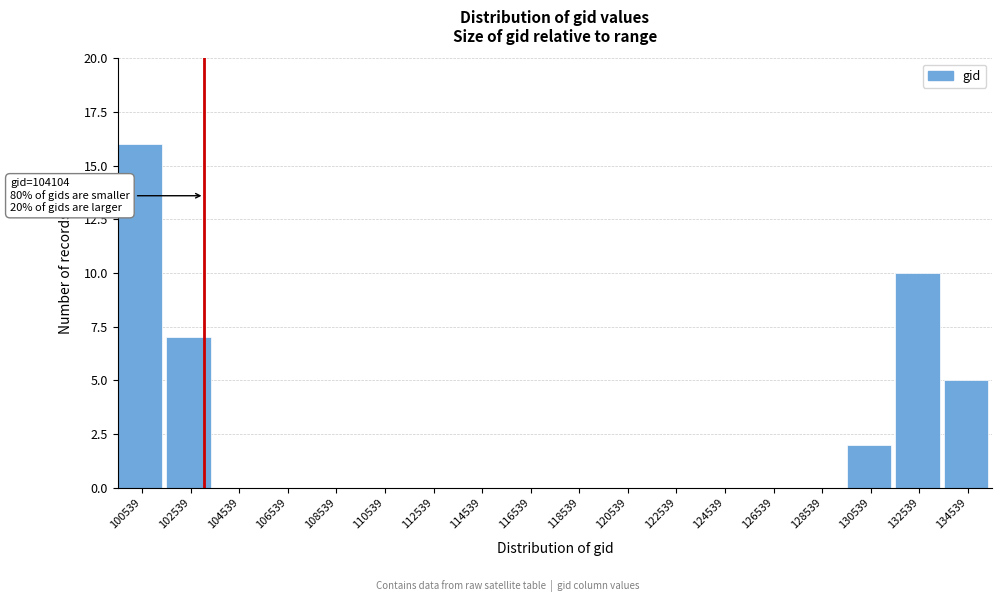

Reading left to right, extract all data points from this chart.

100539=16	102539=7	104539=0	106539=0	108539=0	110539=0	112539=0	114539=0	116539=0	118539=0	120539=0	122539=0	124539=0	126539=0	128539=0	130539=2	132539=10	134539=5